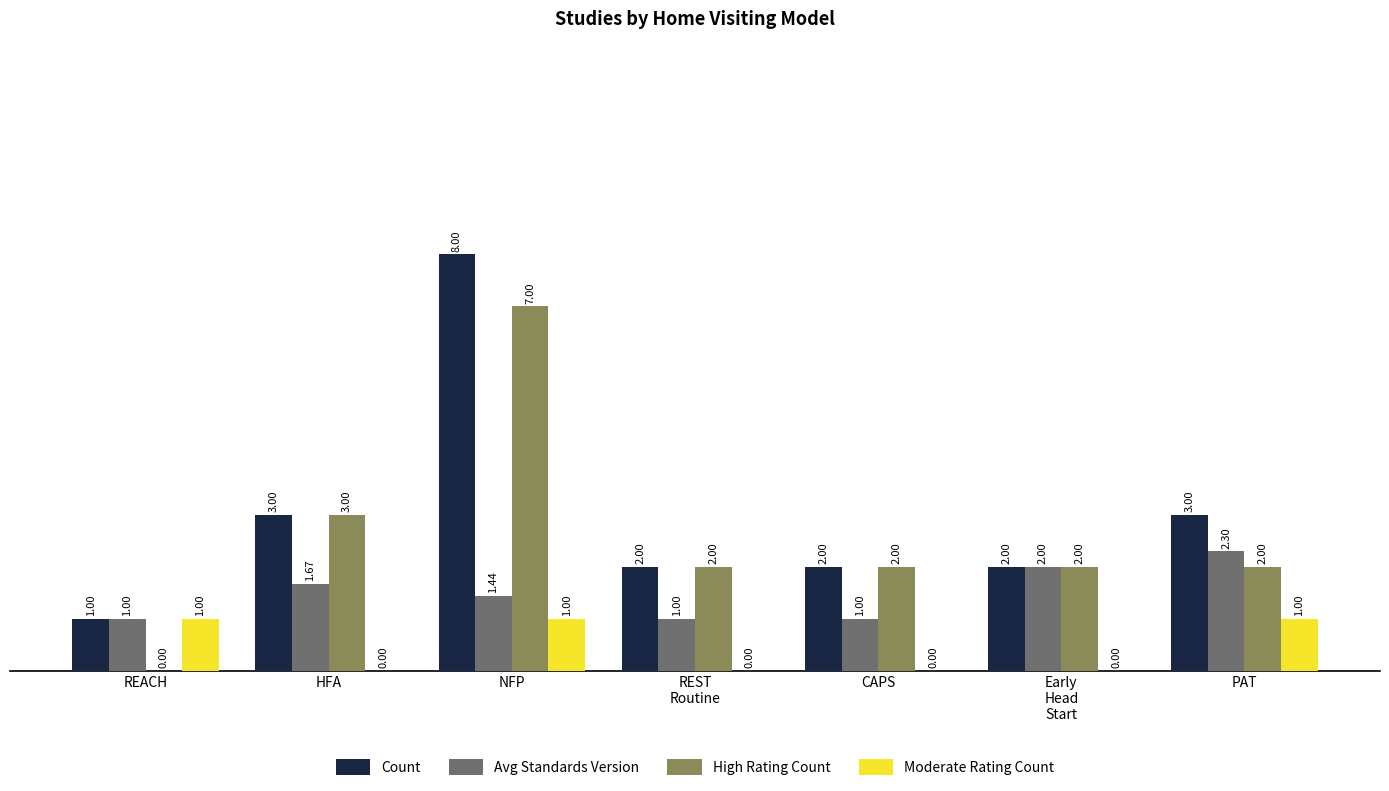

Where does the High Rating Count series first go above 2?

HFA